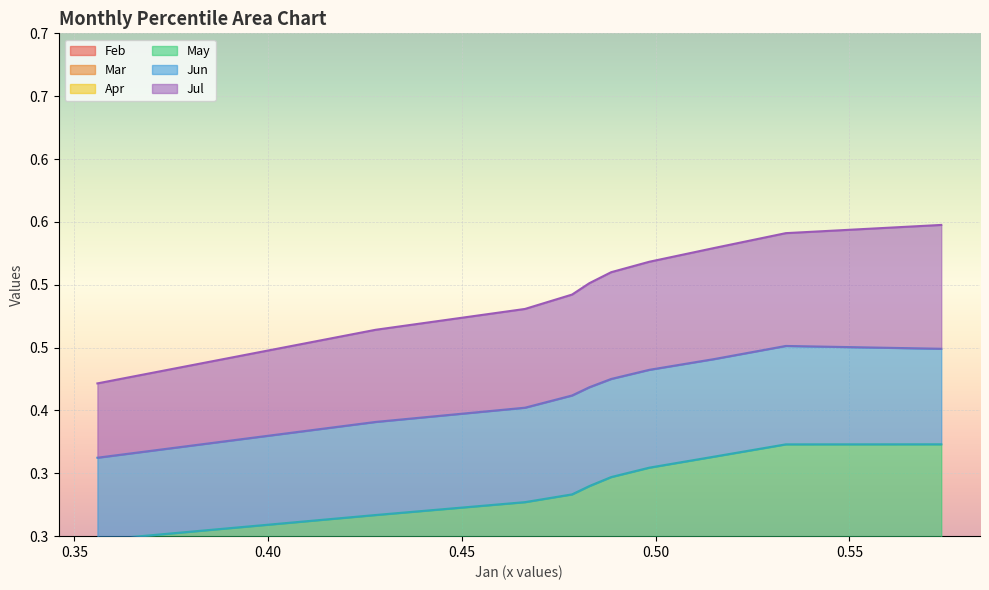

True or false: May and Mar intersect in this chart.

False